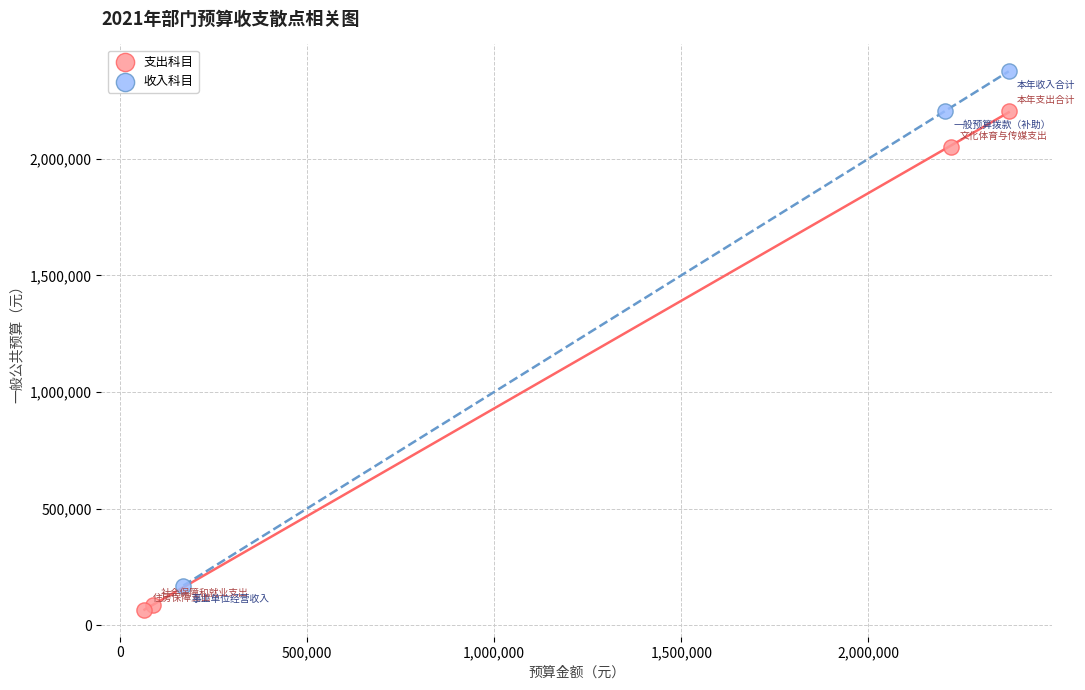

Which series contains the lowest Y value?

支出科目